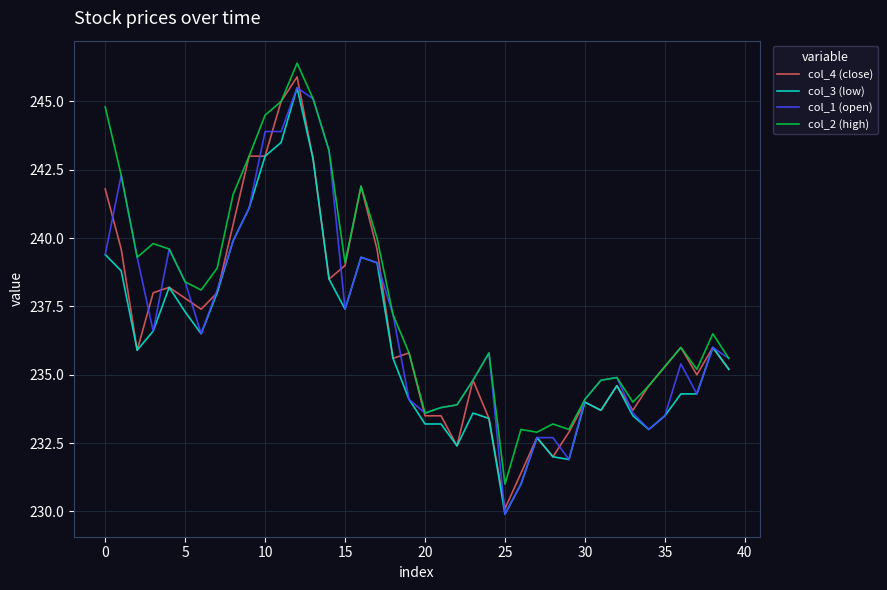

What is the smallest value displayed?

229.9